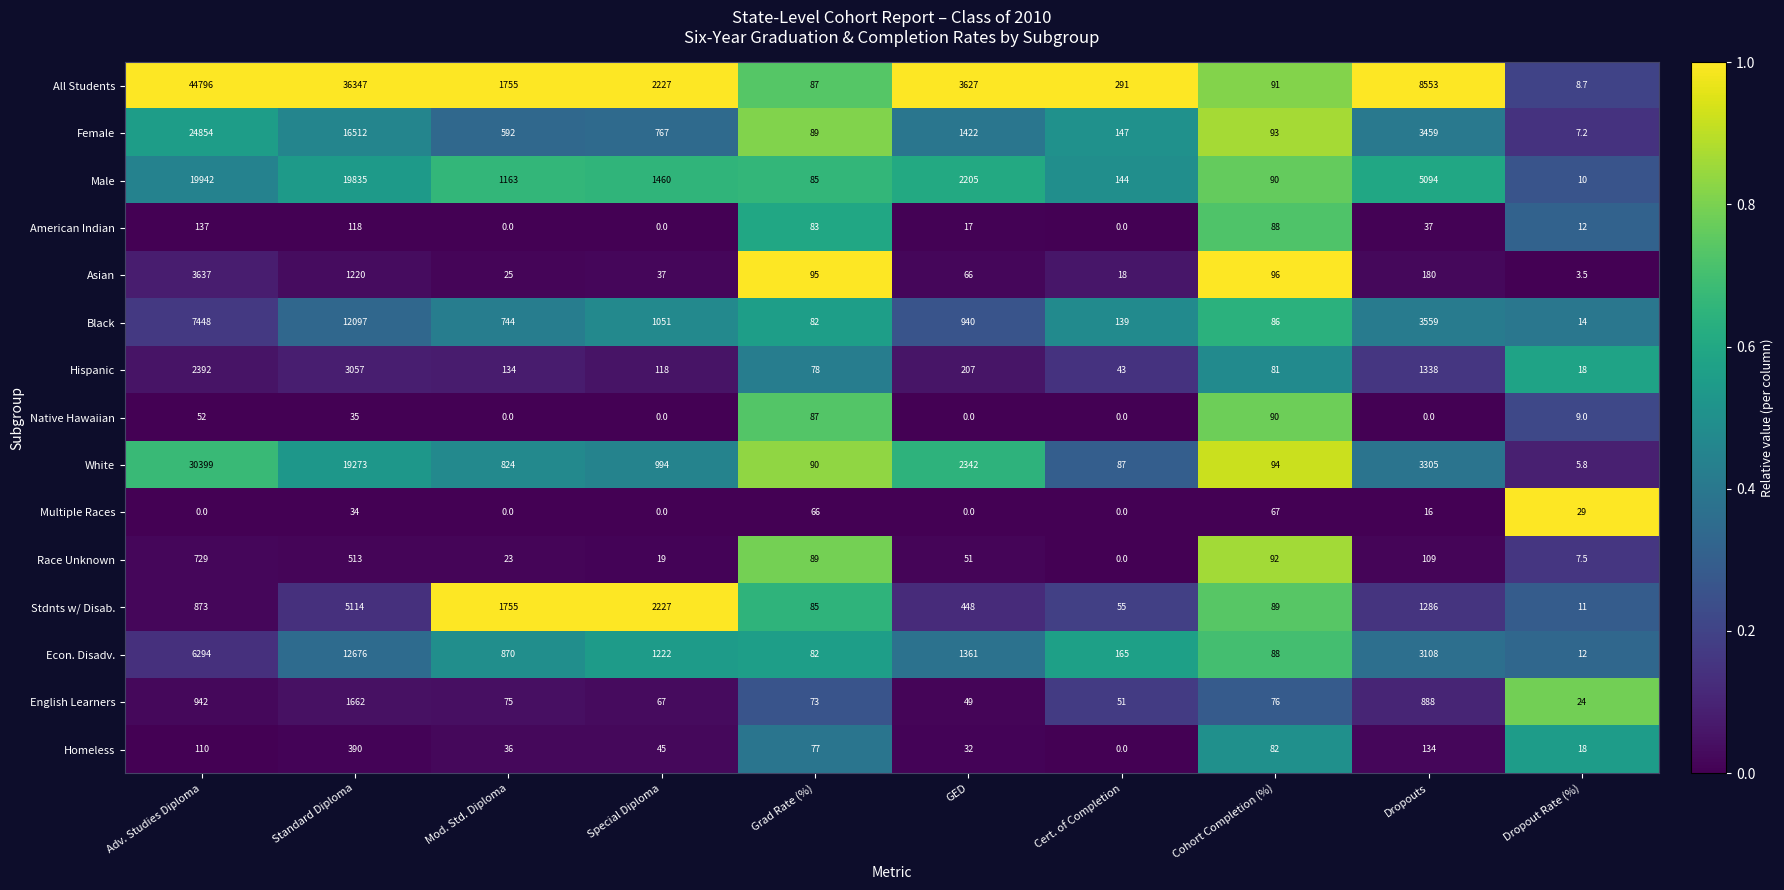

What is the total value across all series at Cert. of Completion?

1140.0